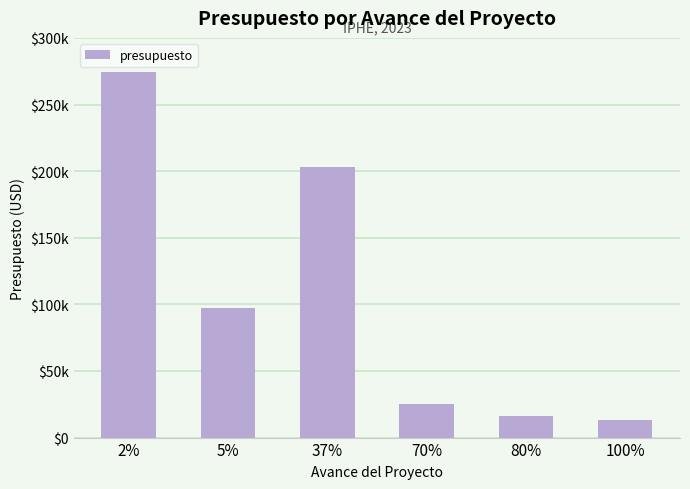

Rank the categories by value from lowest to highest.

100%, 80%, 70%, 5%, 37%, 2%